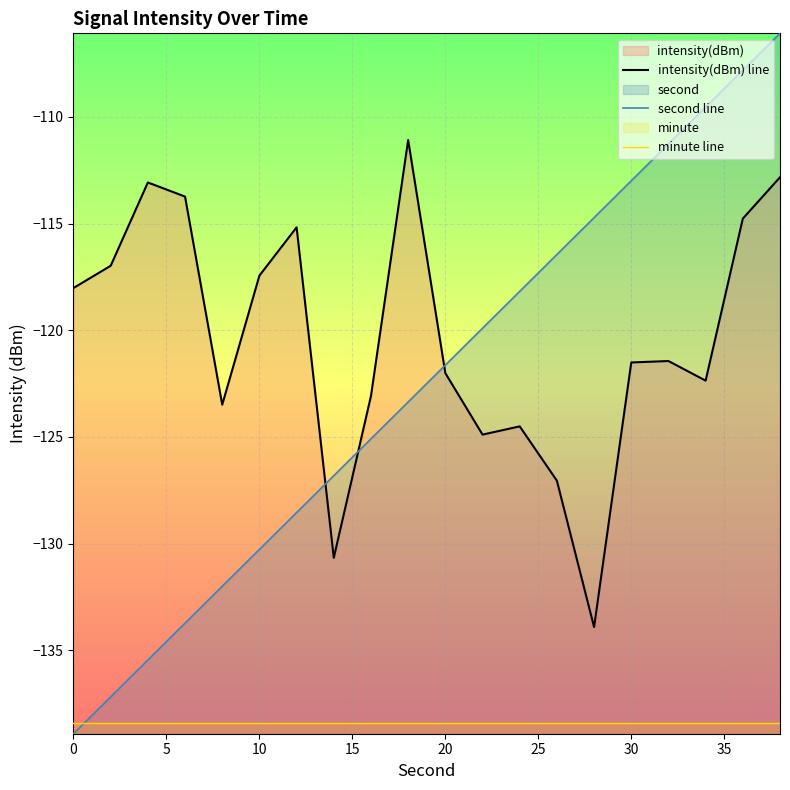

What is the value of the intensity(dBm) line point at the 8th from the left?

-130.7